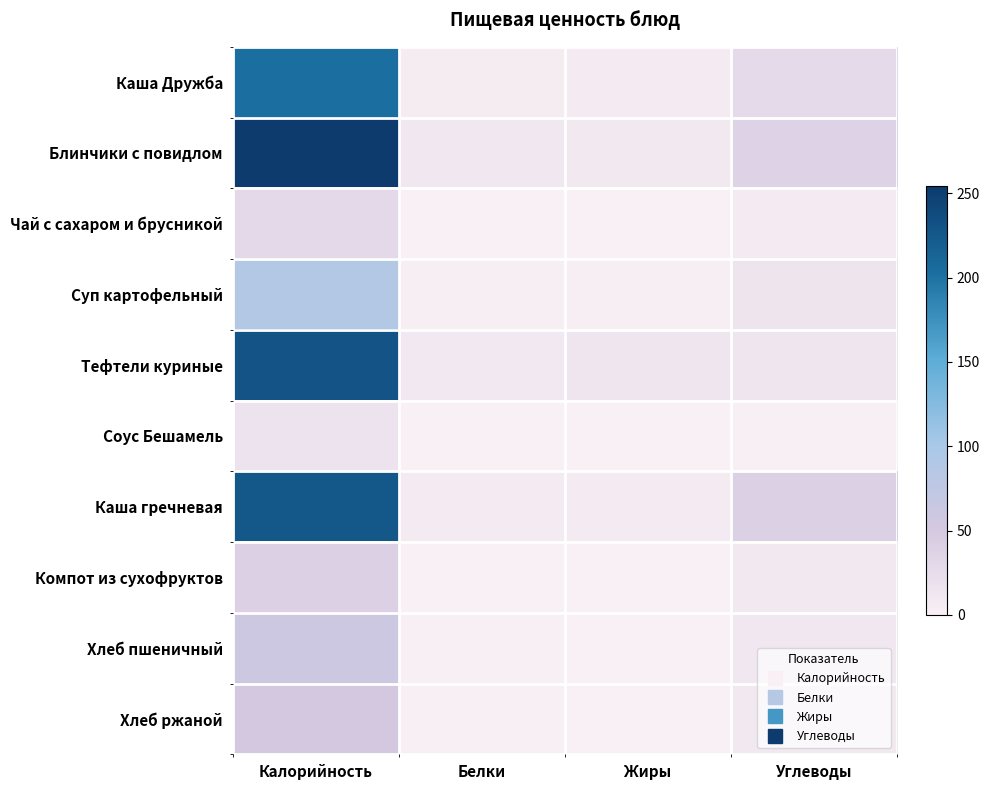

Reading right to left, what are all the values shown in this chart?

Каша Дружба: Углеводы=27.3	Жиры=6.9	Белки=5.3	Калорийность=203.5
Блинчики с повидлом: Углеводы=35.8	Жиры=10.0	Белки=11.1	Калорийность=254.2
Чай с сахаром и брусникой: Углеводы=7.2	Жиры=0.1	Белки=0.2	Калорийность=29.1
Суп картофельный: Углеводы=15.1	Жиры=2.3	Белки=2.2	Калорийность=89.0
Тефтели куриные: Углеводы=14.6	Жиры=13.0	Белки=9.8	Калорийность=230.3
Соус Бешамель: Углеводы=1.6	Жиры=0.8	Белки=0.7	Калорийность=16.5
Каша гречневая: Углеводы=38.9	Жиры=7.9	Белки=7.6	Калорийность=225.7
Компот из сухофруктов: Углеводы=10.6	Жиры=0.0	Белки=0.1	Калорийность=40.4
Хлеб пшеничный: Углеводы=11.4	Жиры=0.3	Белки=2.0	Калорийность=59.7
Хлеб ржаной: Углеводы=10.0	Жиры=0.4	Белки=2.0	Калорийность=52.2